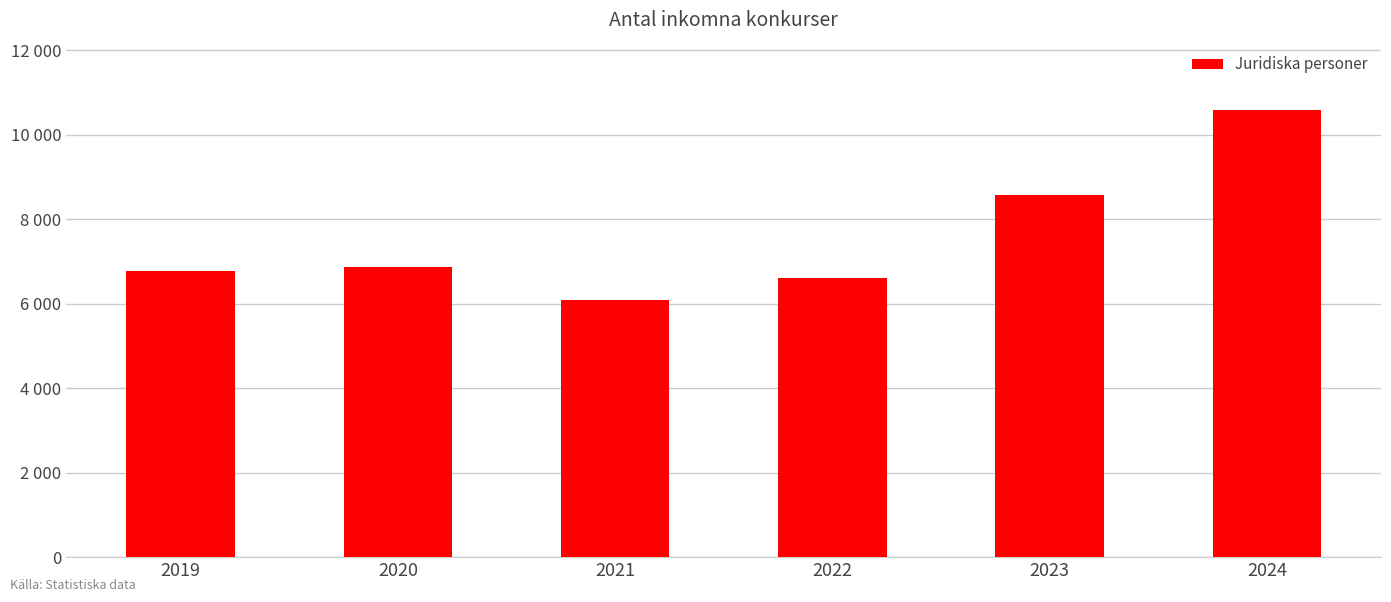

Does the chart contain stacked bars?

No